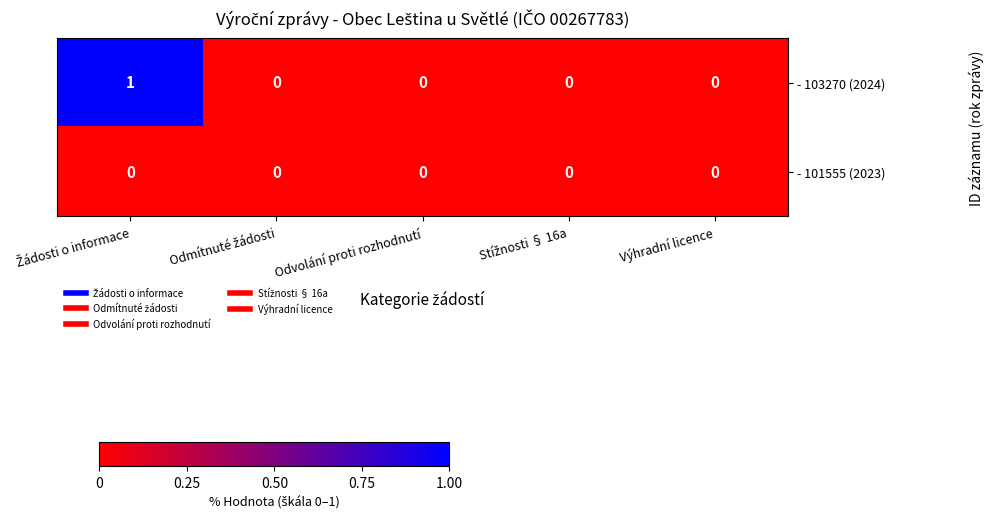

True or false: - 103270 (2024) has a value of 0 at Výhradní licence.

True